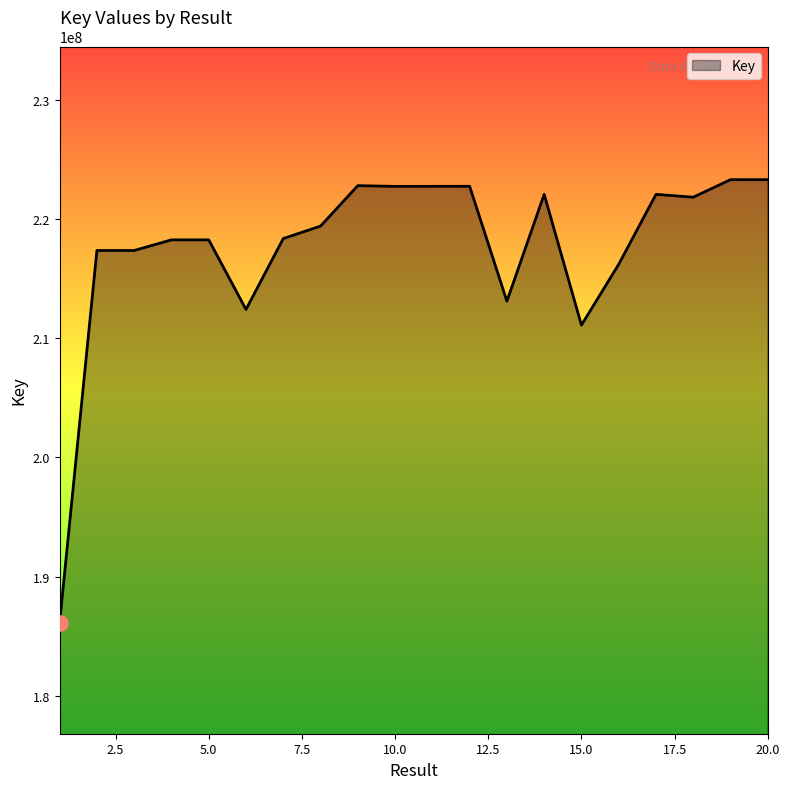

What is the difference between the maximum and minimum values?

37143734